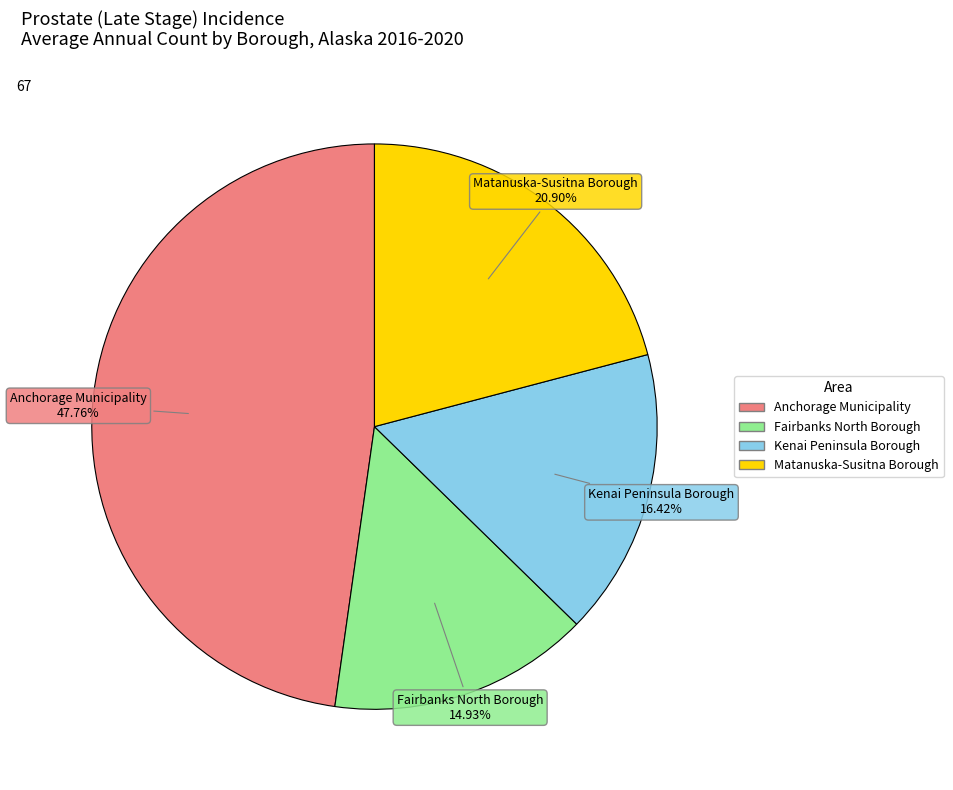

Is it true that Anchorage Municipality is 48% of the pie?

True